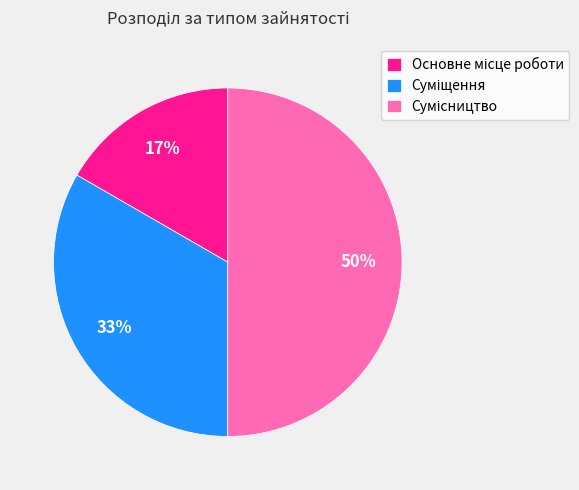

To the nearest percent, what is the difference between the largest and smallest slice percentages?

33%